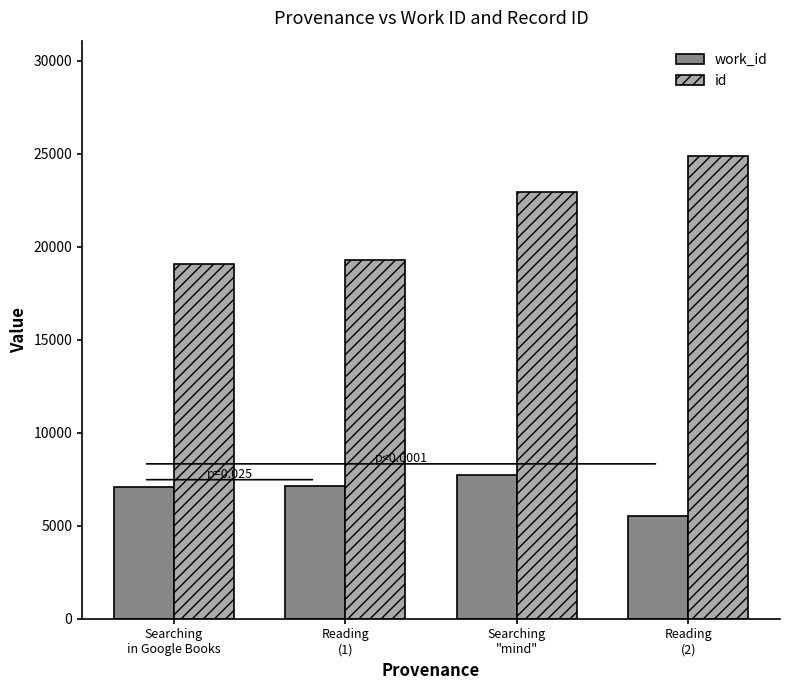

Which category has the lowest value in the work_id series?

Reading
(2)